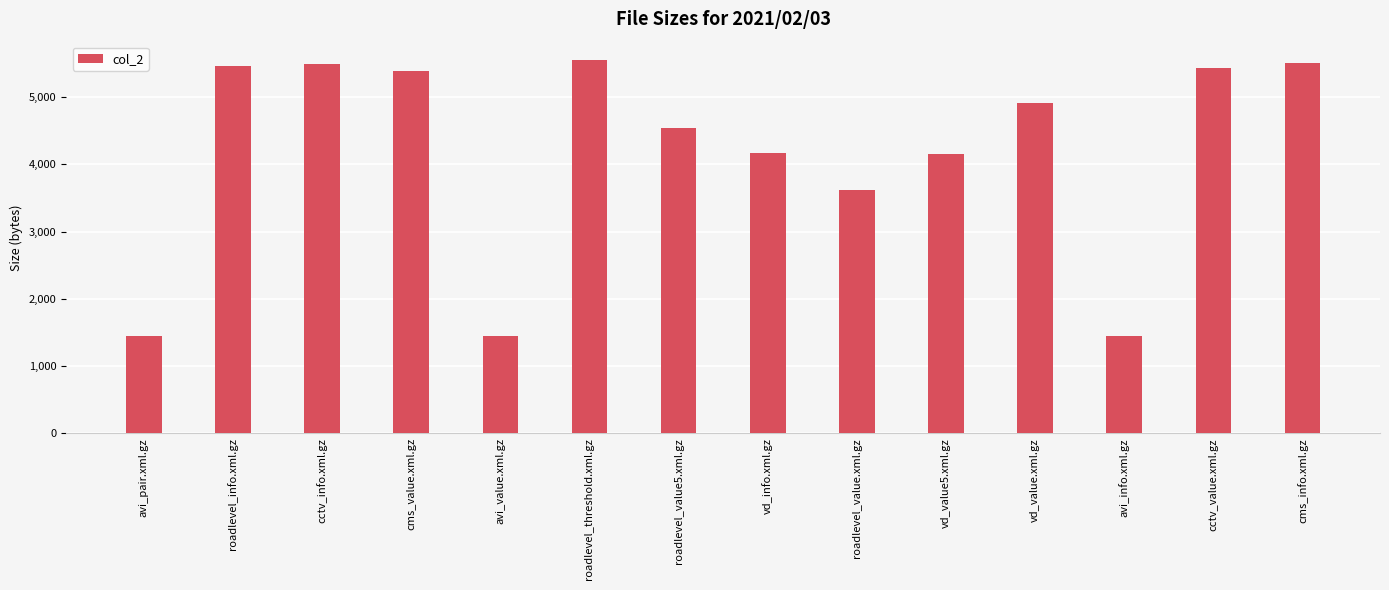

Does the chart contain stacked bars?

No